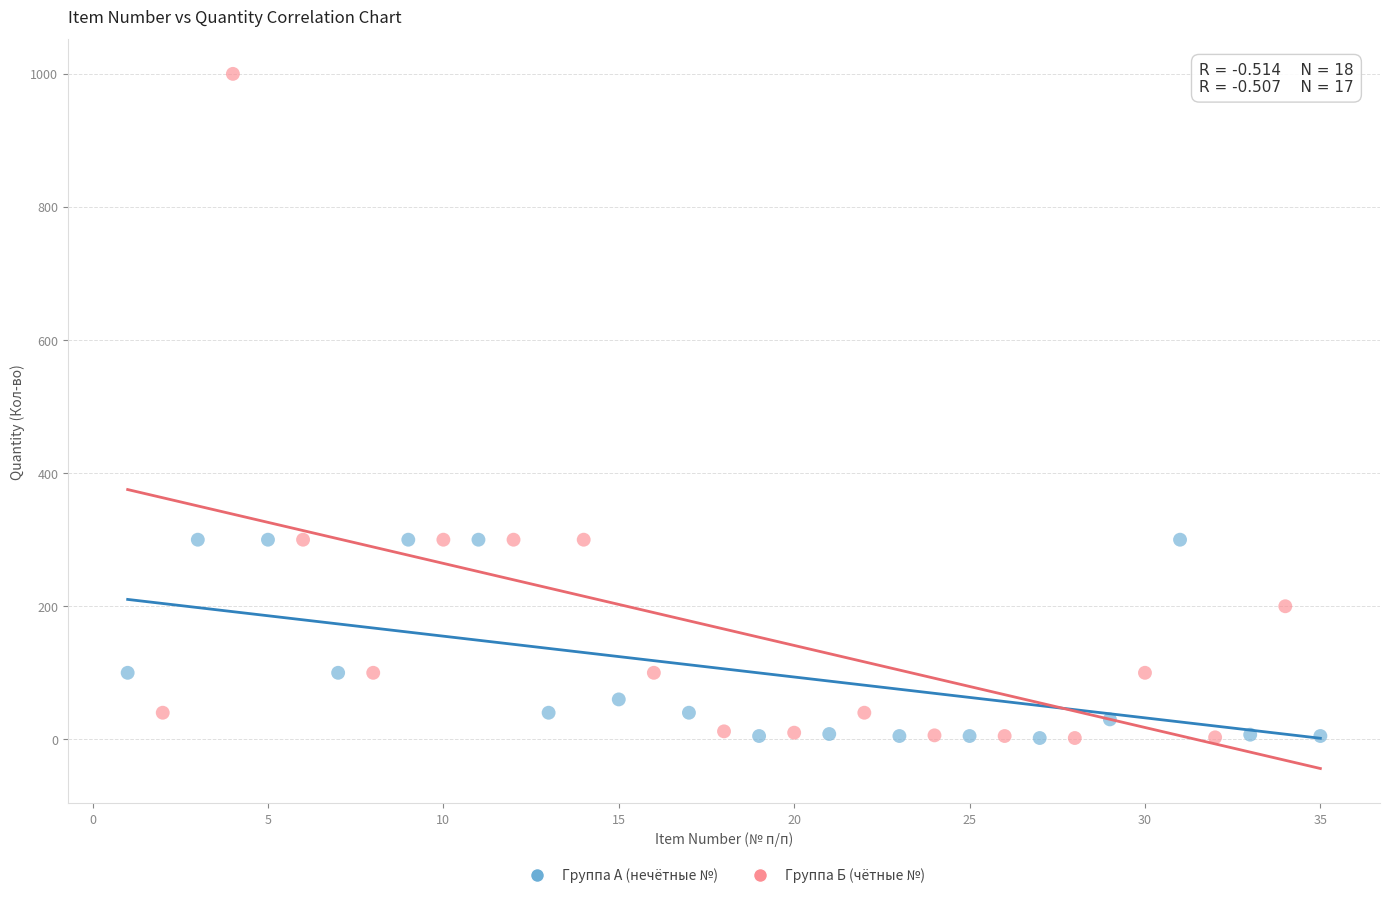

Which series reaches the maximum Y coordinate?

Группа Б (чётные №)